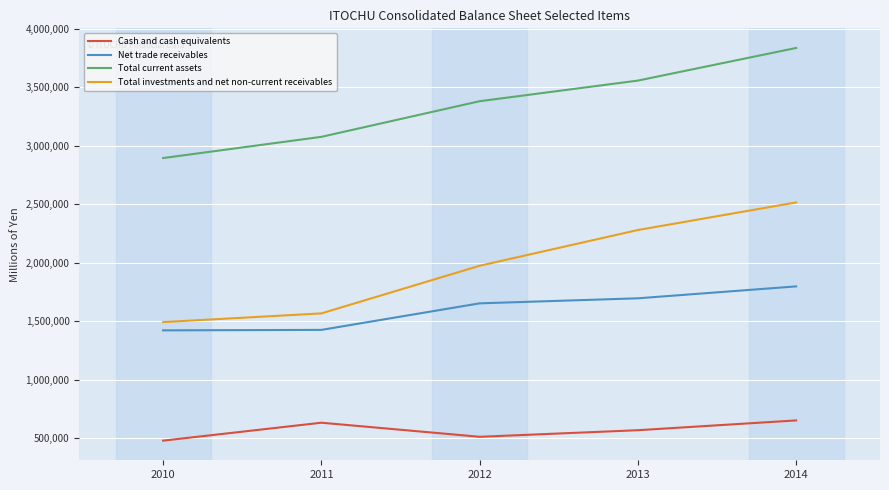

List the series in order of their peak value, highest first.

Total current assets, Total investments and net non-current receivables, Net trade receivables, Cash and cash equivalents